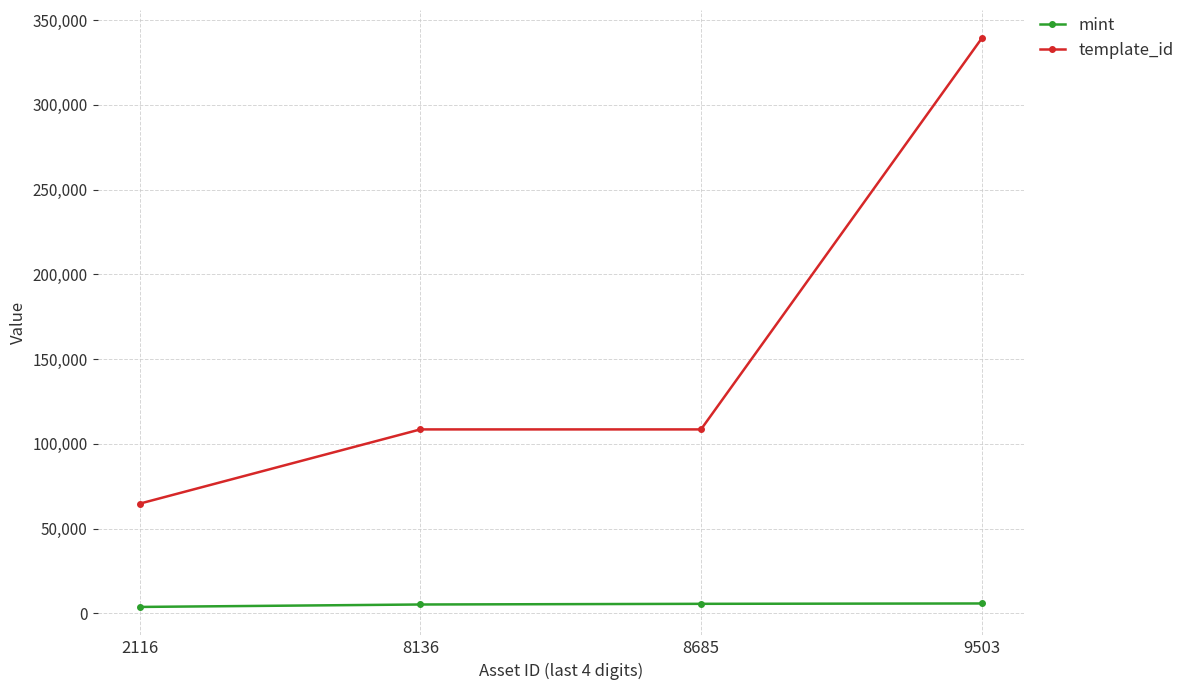

At 9503, list the series in order from smallest to largest.

mint, template_id